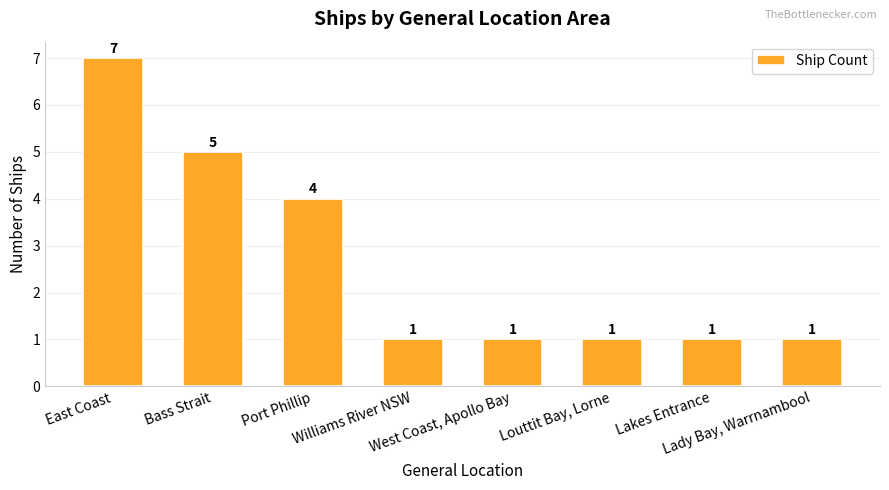

How many data points are above 1?

3